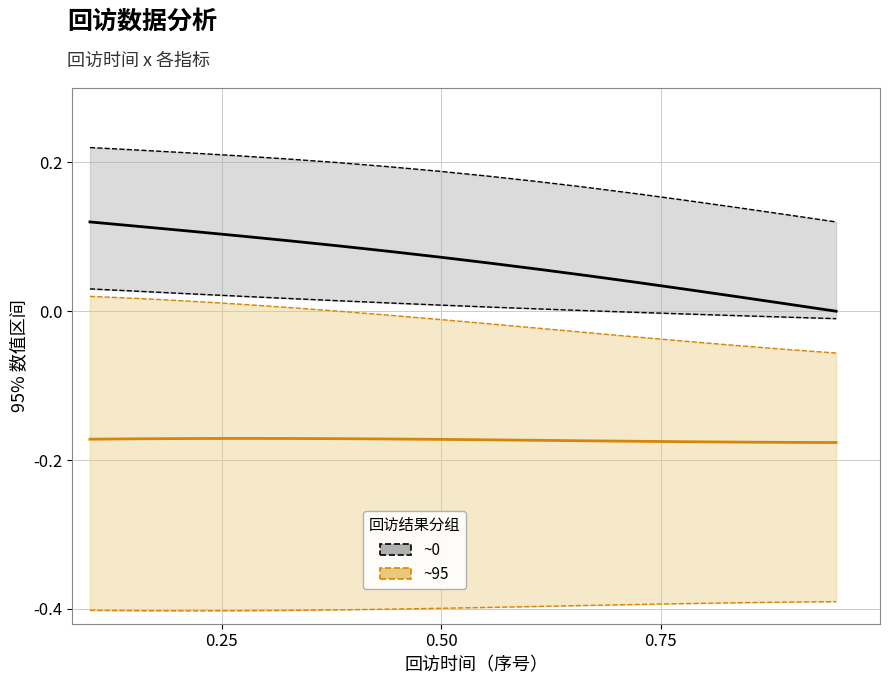

True or false: ~0 and ~95 intersect in this chart.

False